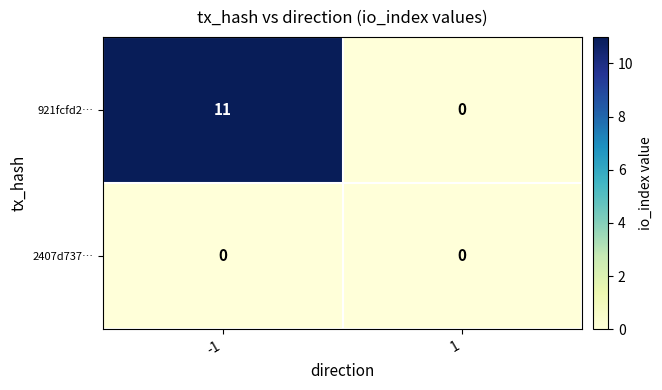

Which series has the largest range (max minus min)?

921fcfd2…